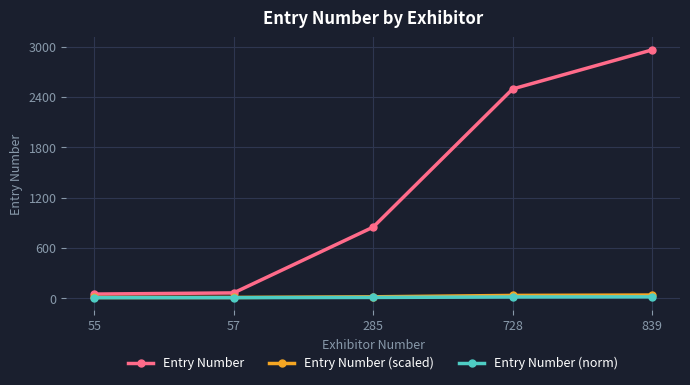

What is the spread (max minus min) of values at 55?

42.8